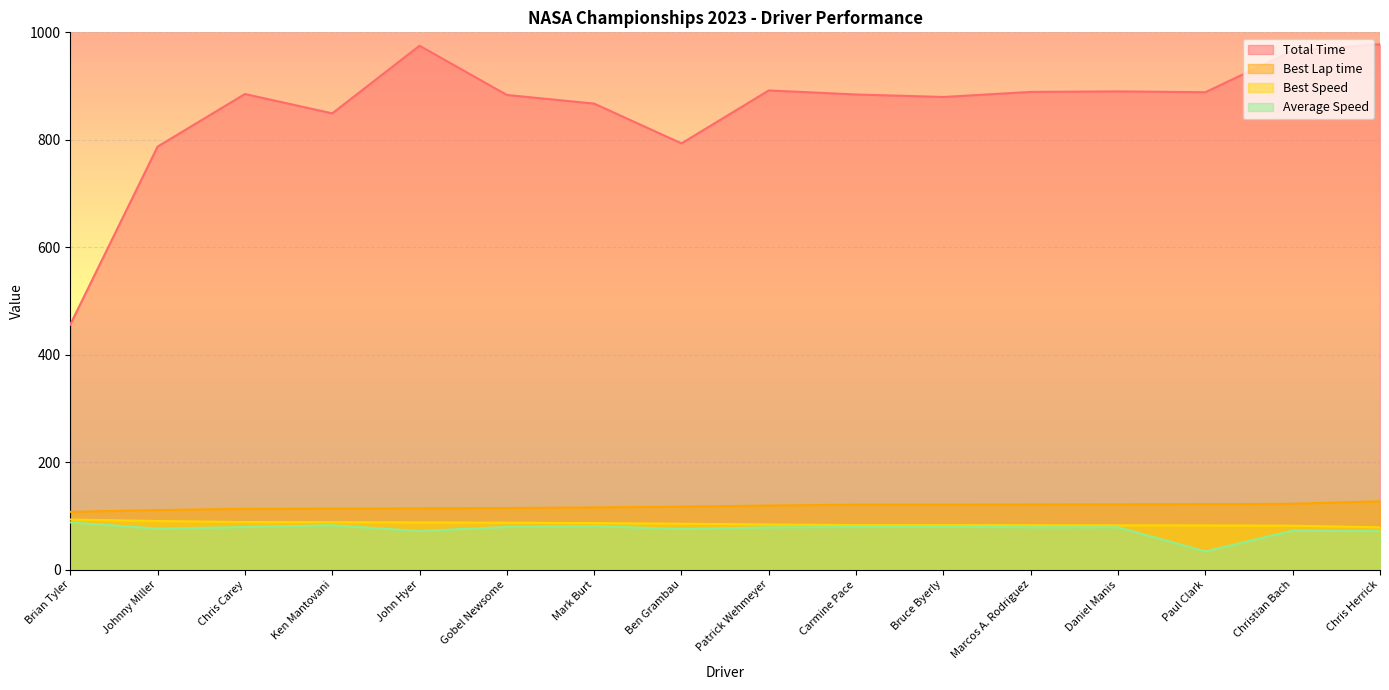

Between Carmine Pace and Brian Tyler, which is larger?

Carmine Pace